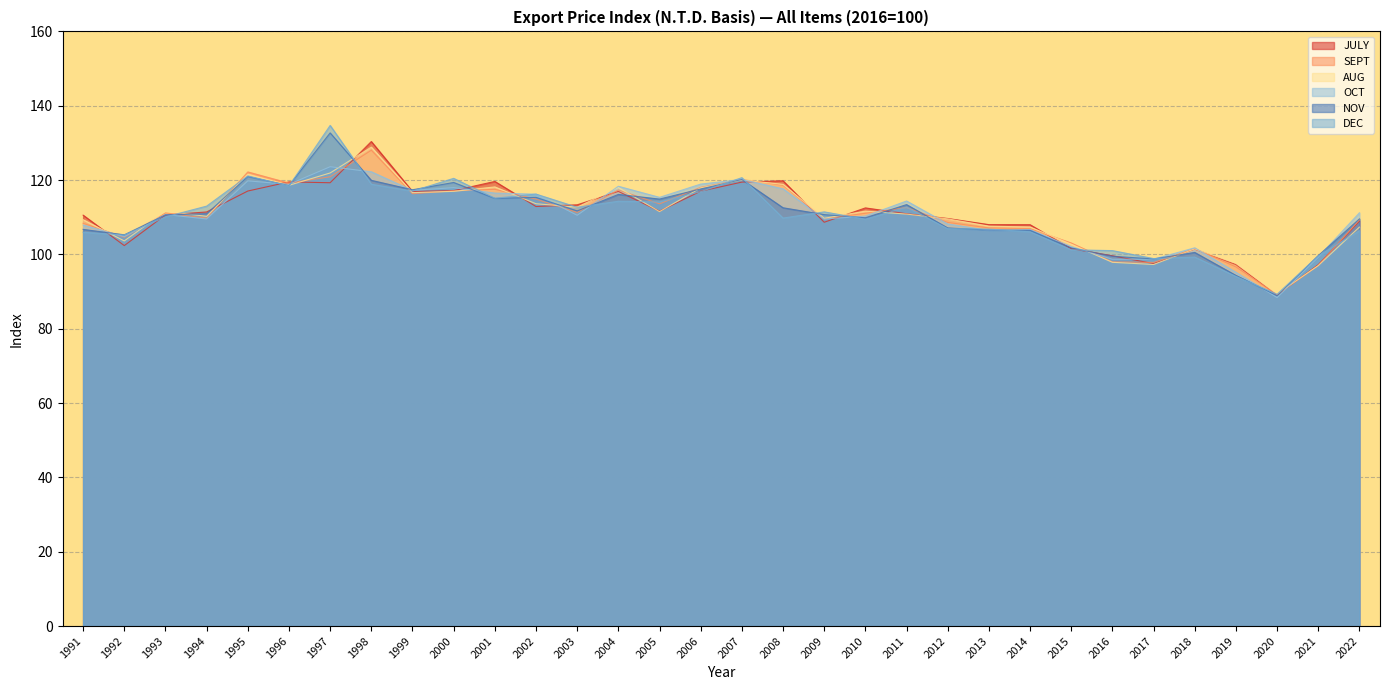

How many data points does each series have?

32